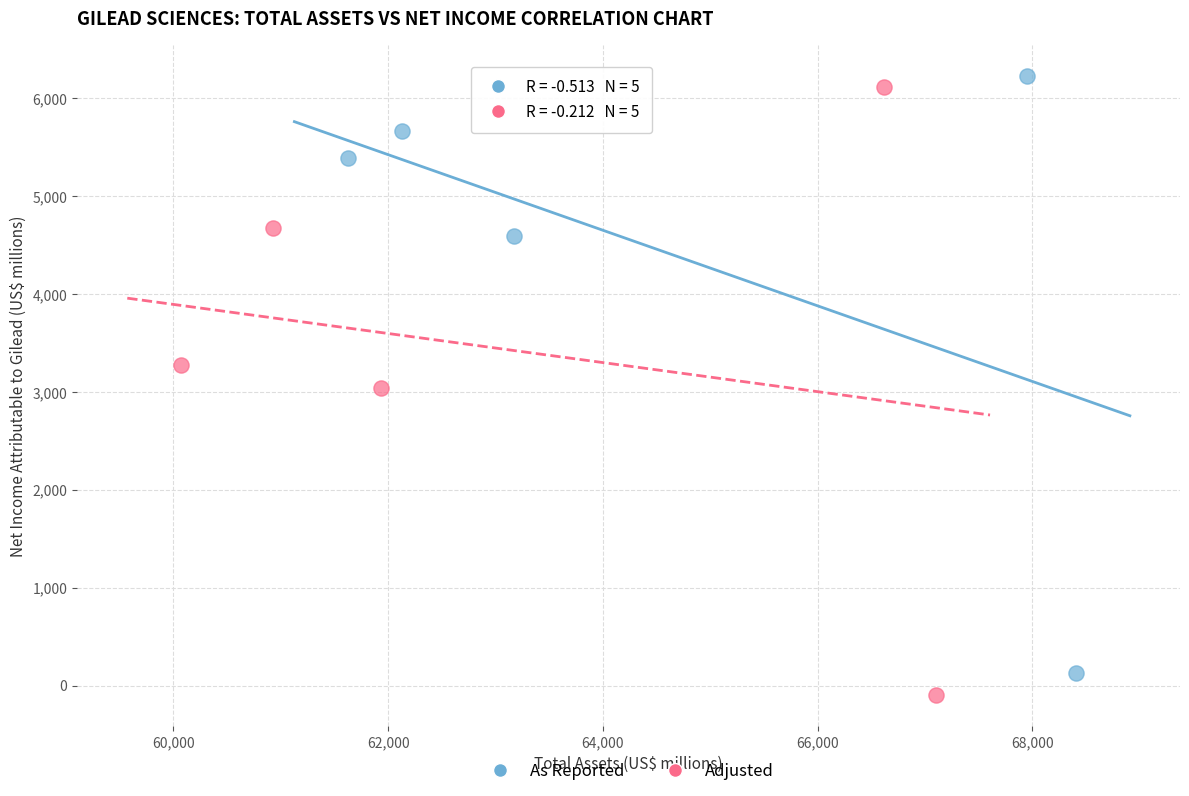

Which series reaches the minimum Y coordinate?

Adjusted